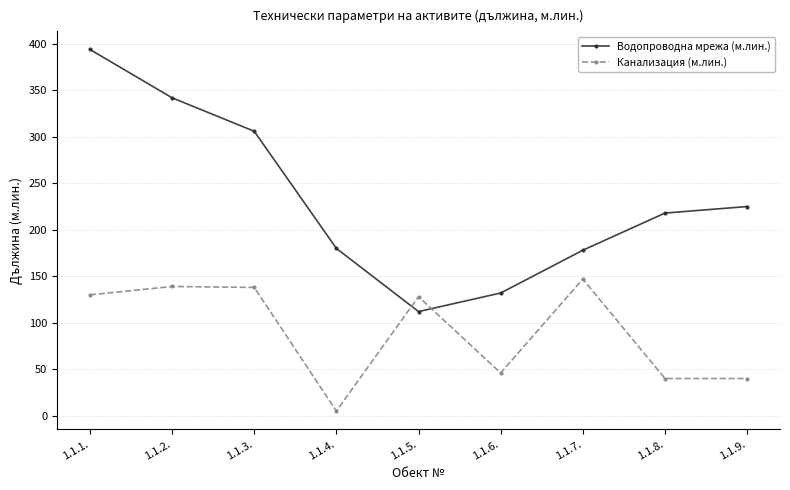

How many distinct data groups are displayed?

2